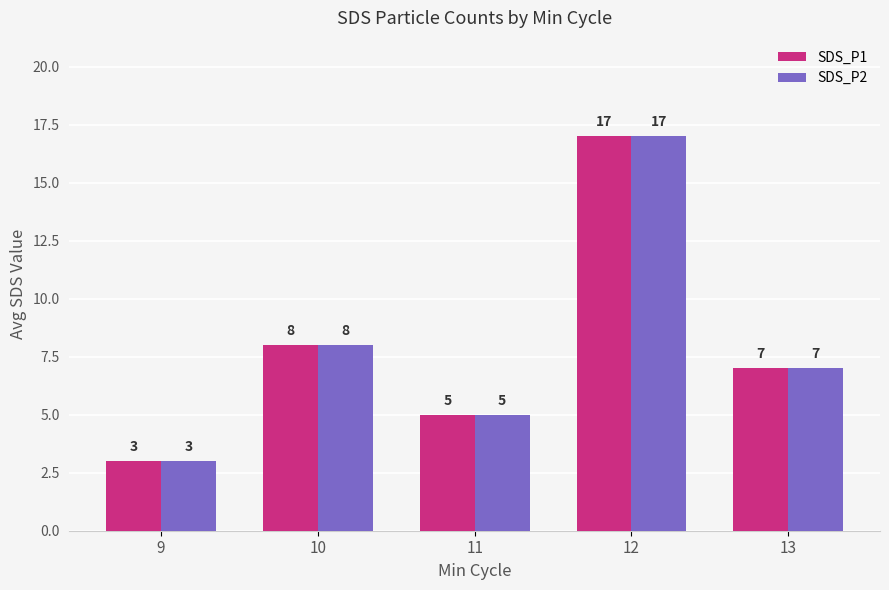

What is the value of the SDS_P2 bar at the 3rd from the left?

5